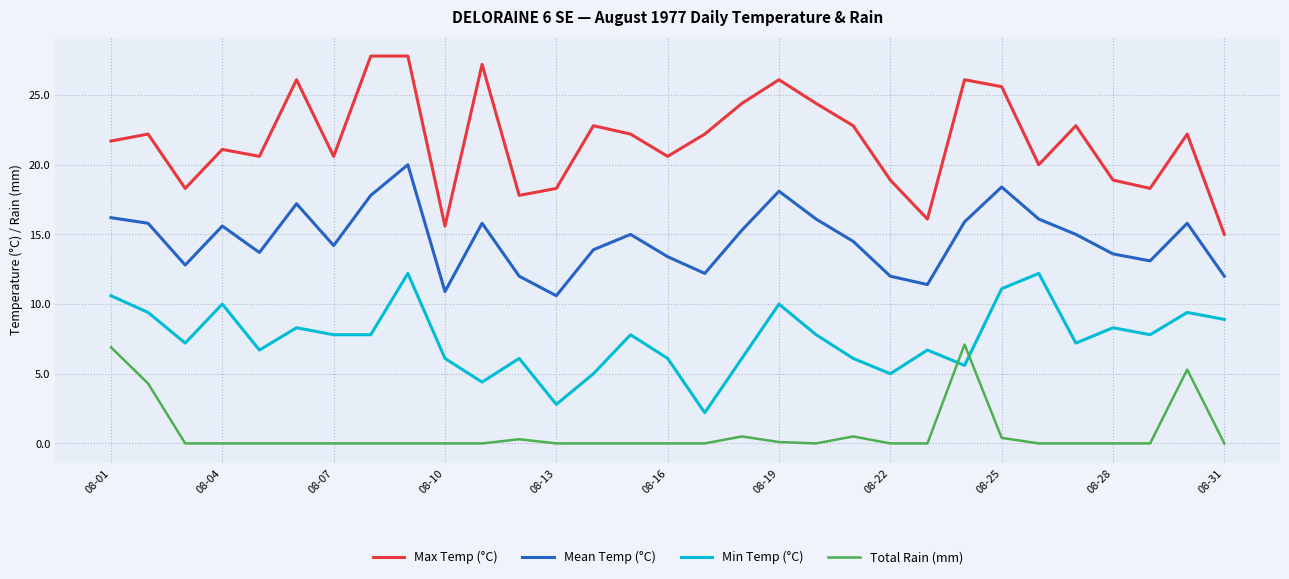

Rank the series by their average value, from highest to lowest.

Max Temp (°C), Mean Temp (°C), Min Temp (°C), Total Rain (mm)